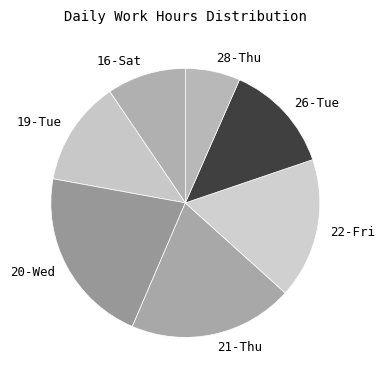

Which category has the smallest portion of the pie?

28-Thu